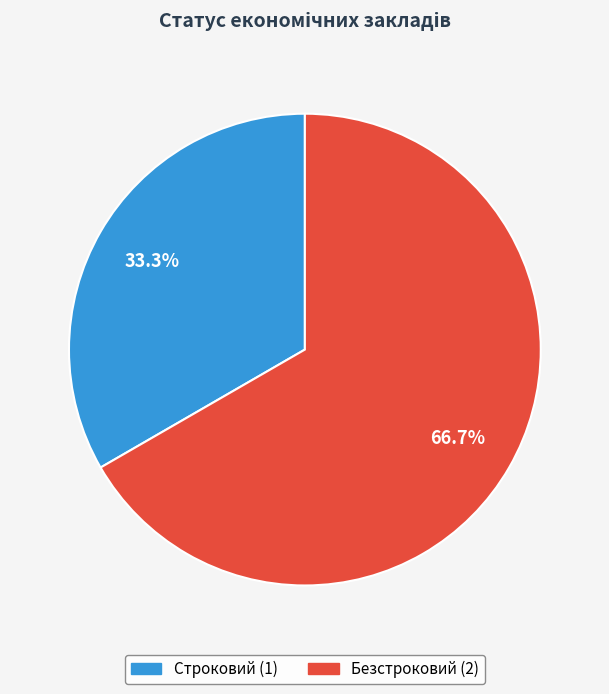

Rank the categories by value from lowest to highest.

Строковий, Безстроковий